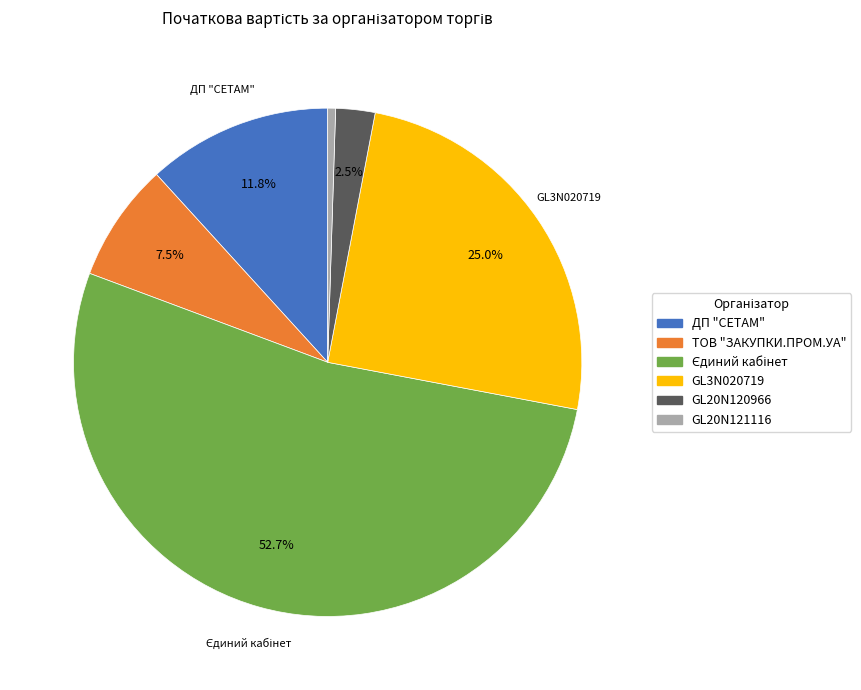

Is there any slice that represents more than half of the pie?

Yes